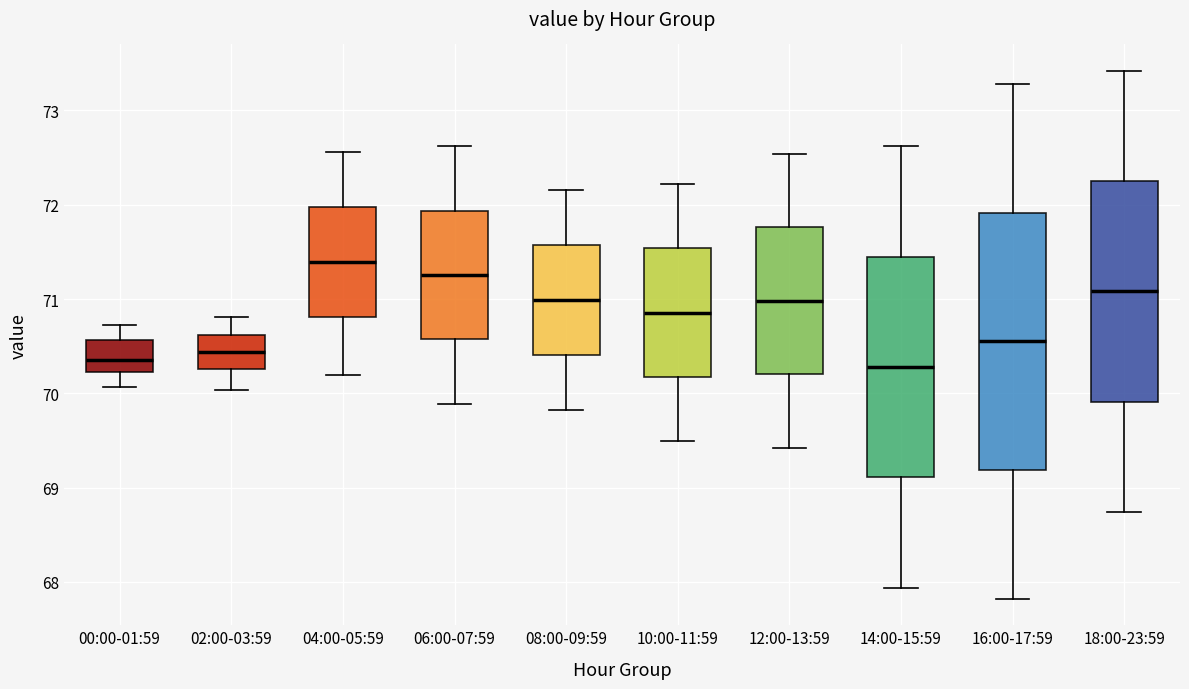

Which box is the tallest, from its lower edge to its upper edge?

16:00-17:59